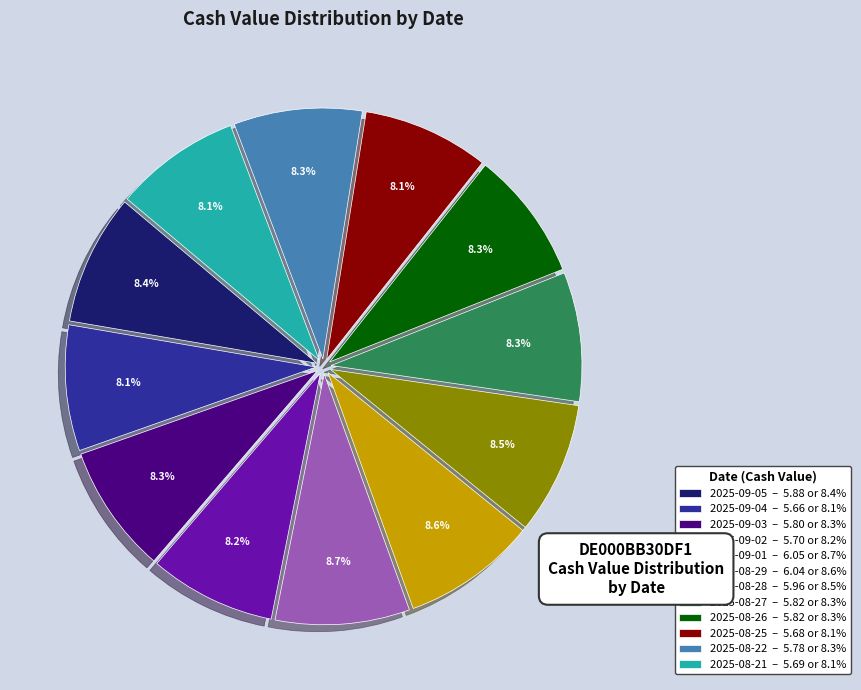

Does any single category account for the majority?

No